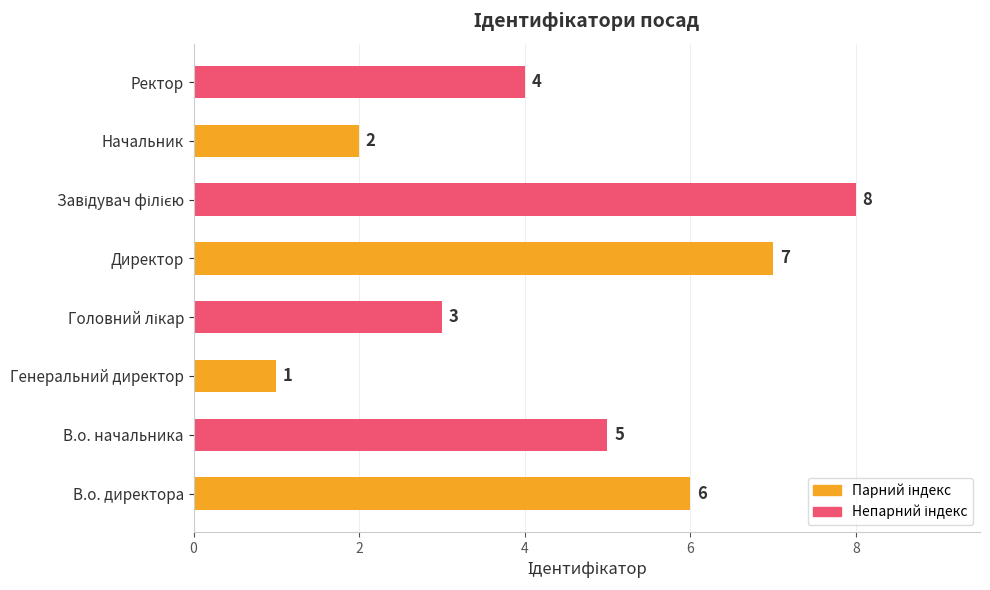

Reading bottom to top, what are all the values shown in this chart?

6	5	1	3	7	8	2	4